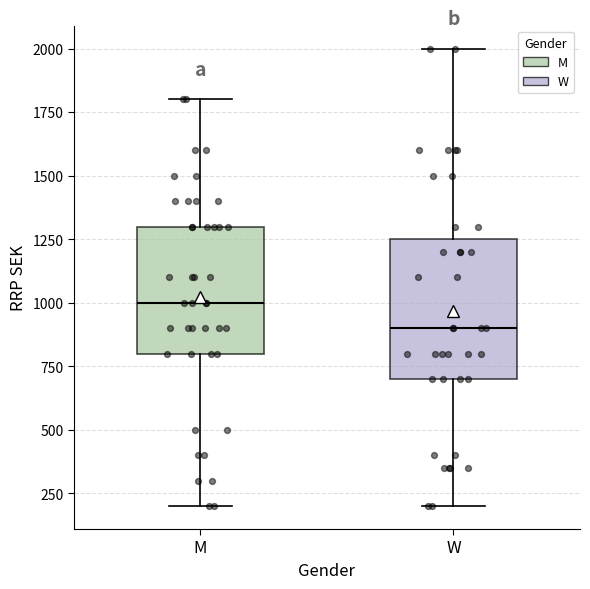

Reading left to right, read every box against the y-axis: the position of its median line, the range the box covers, and the ends of its whiskers. The values are not printed on the chart, so give them approximately, as read against the axis.

M: median 1000, box 800 to 1300, whiskers 200 to 1800
W: median 900, box 700 to 1250, whiskers 200 to 2000